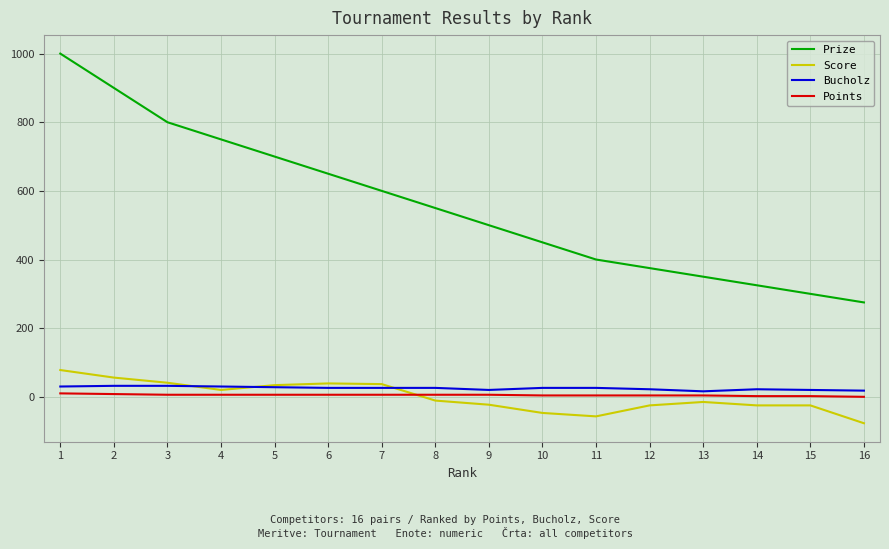

What are all the series names shown in the legend?

Prize, Score, Bucholz, Points